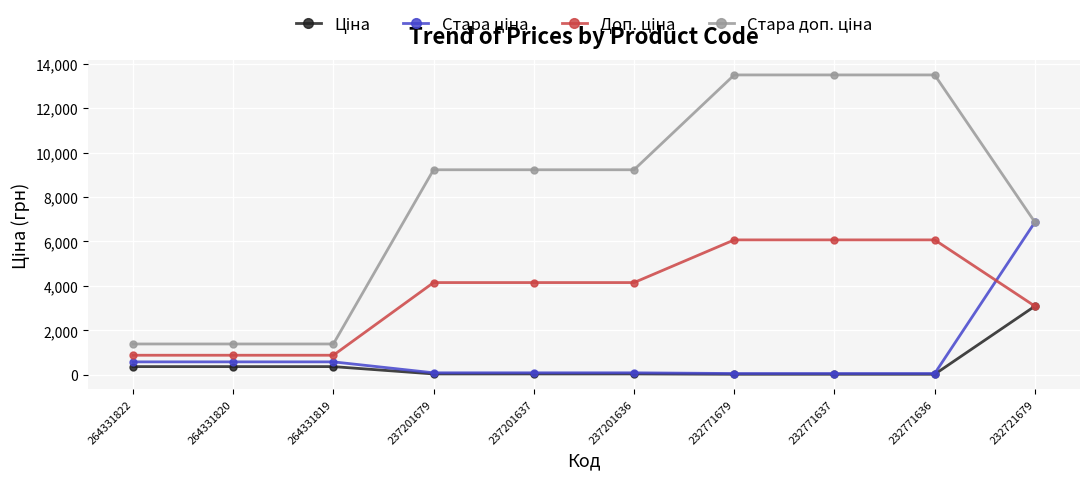

True or false: Доп. ціна has a value of 4152.0 at 237201679.

True